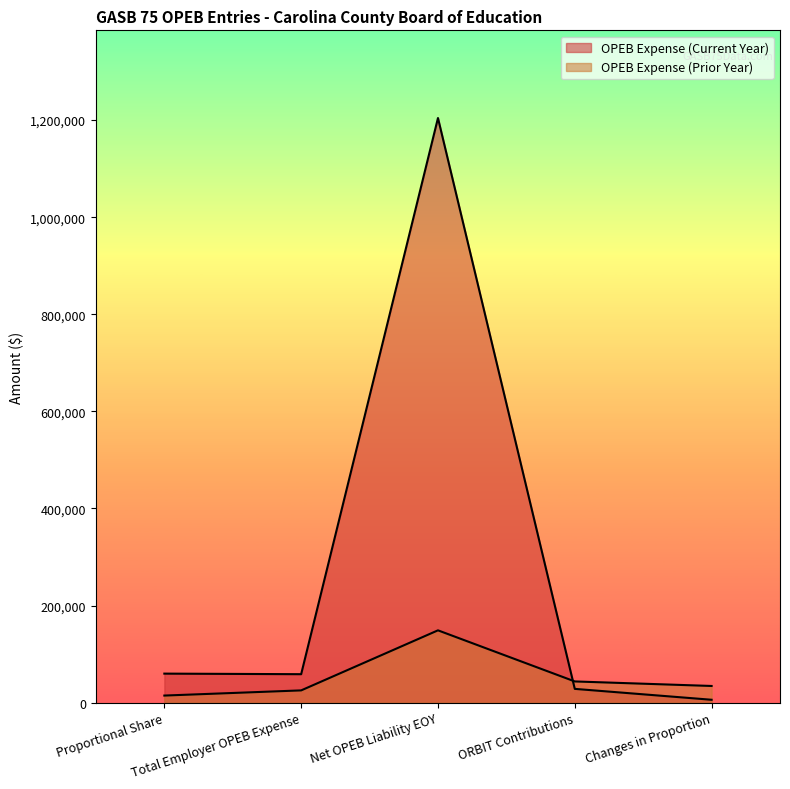

What is the difference between the maximum and minimum values in the OPEB Expense (Current Year) series?

1198494